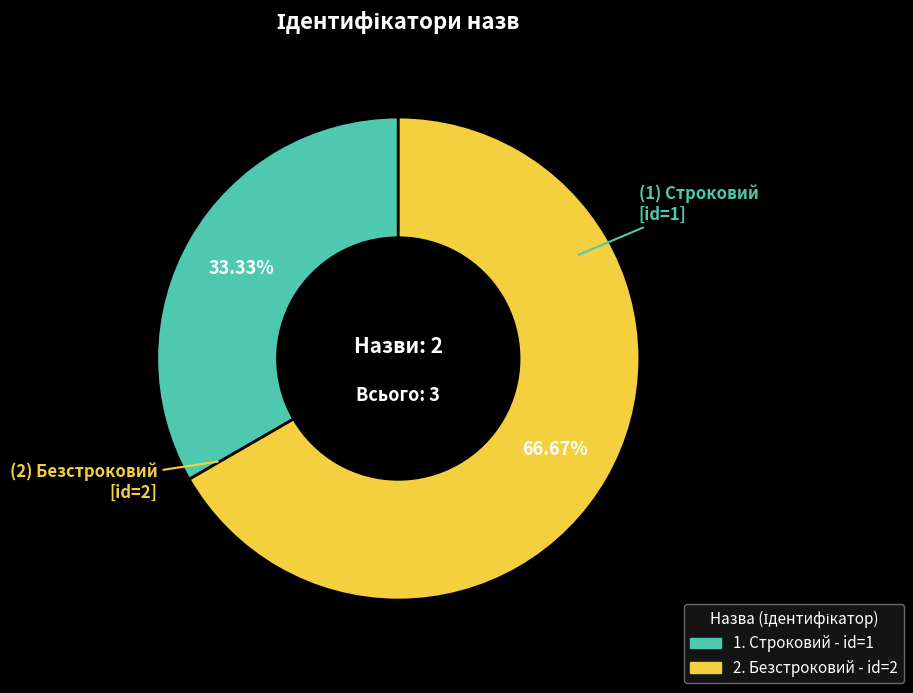

Does any single category account for the majority?

Yes